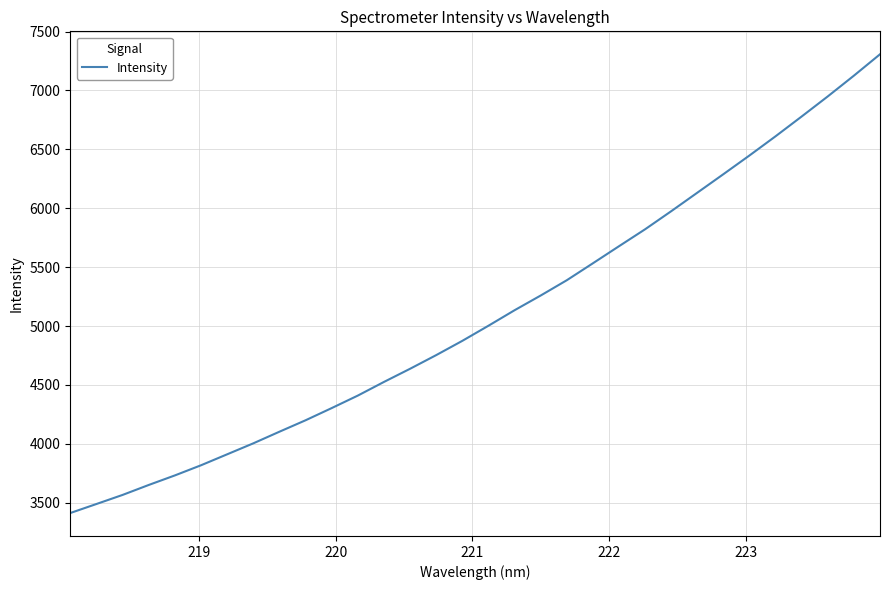

What is the difference between the maximum and minimum values?

3893.9